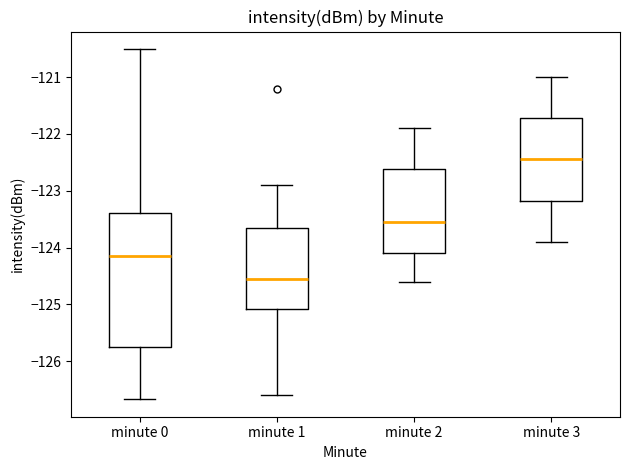

Reading left to right, read every box against the y-axis: the position of its median line, the range the box covers, and the ends of its whiskers. The values are not printed on the chart, so give them approximately, as read against the axis.

minute 0: median -124.2, box -125.8 to -123.4, whiskers -126.7 to -120.5
minute 1: median -124.5, box -125.1 to -123.7, whiskers -126.6 to -122.9
minute 2: median -123.5, box -124.1 to -122.6, whiskers -124.6 to -121.9
minute 3: median -122.4, box -123.2 to -121.7, whiskers -123.9 to -121.0